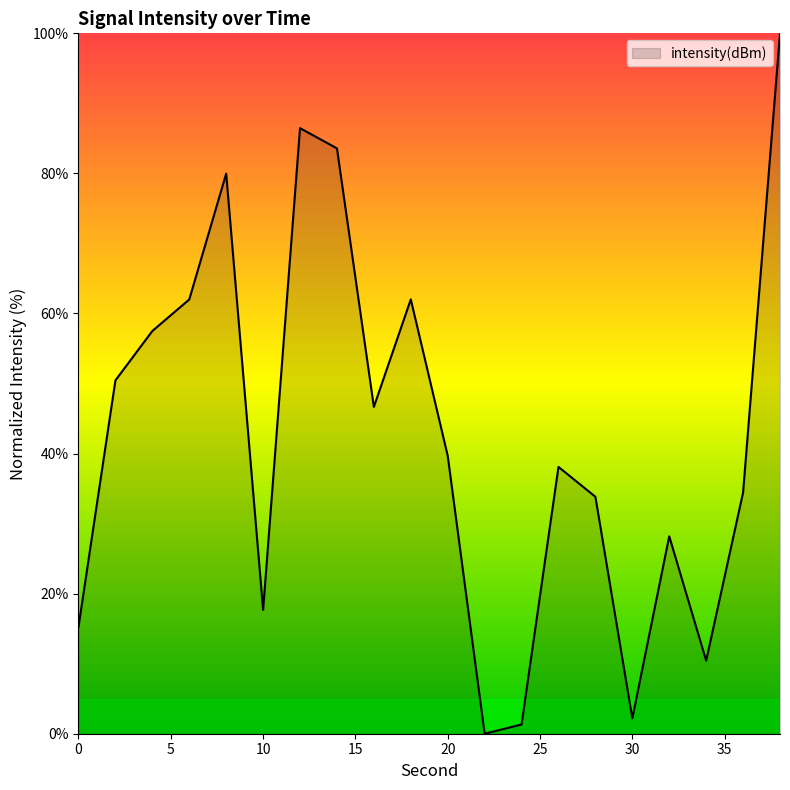

What is the maximum value shown in the chart?

100.0